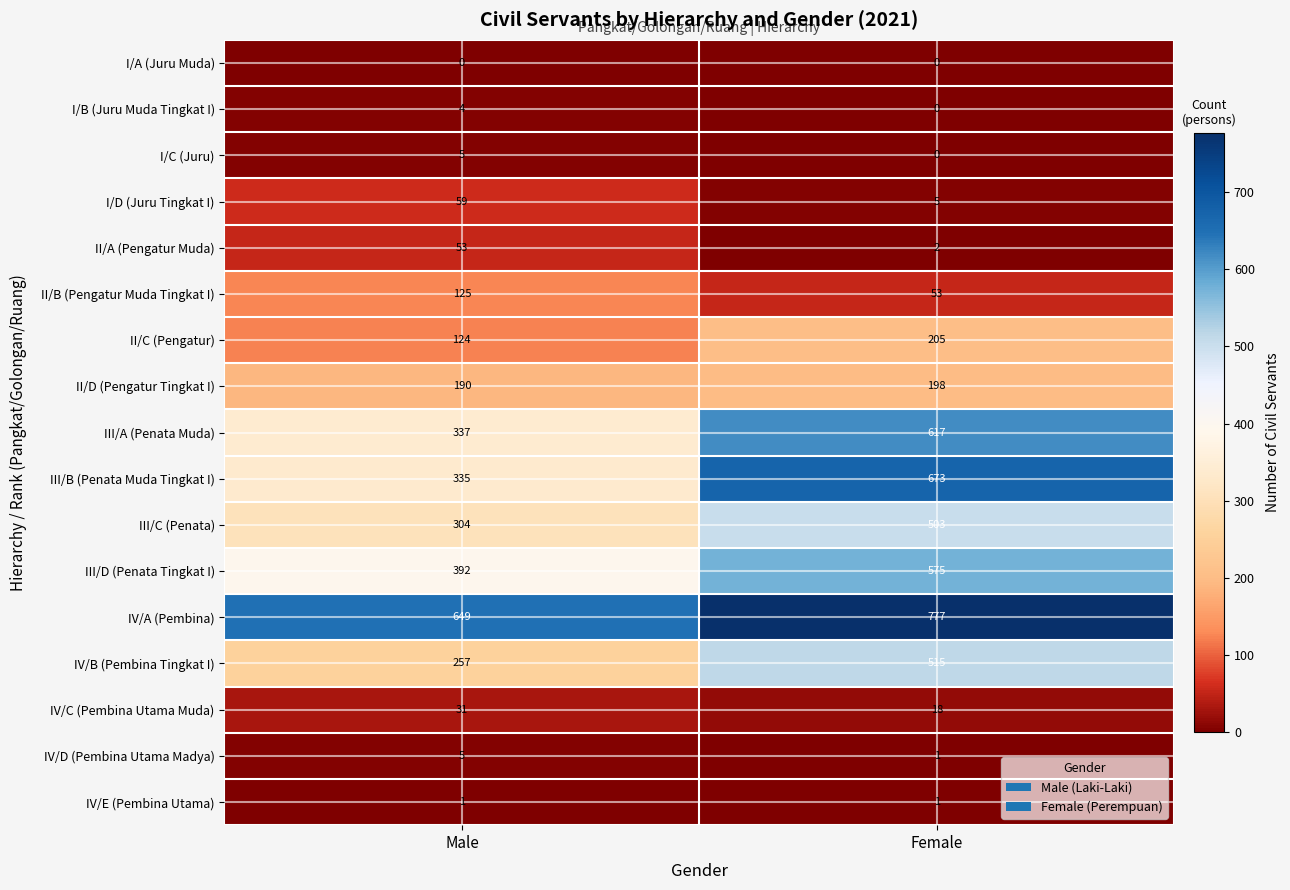

What is the difference between the maximum and minimum values in the IV/D (Pembina Utama Madya) series?

4